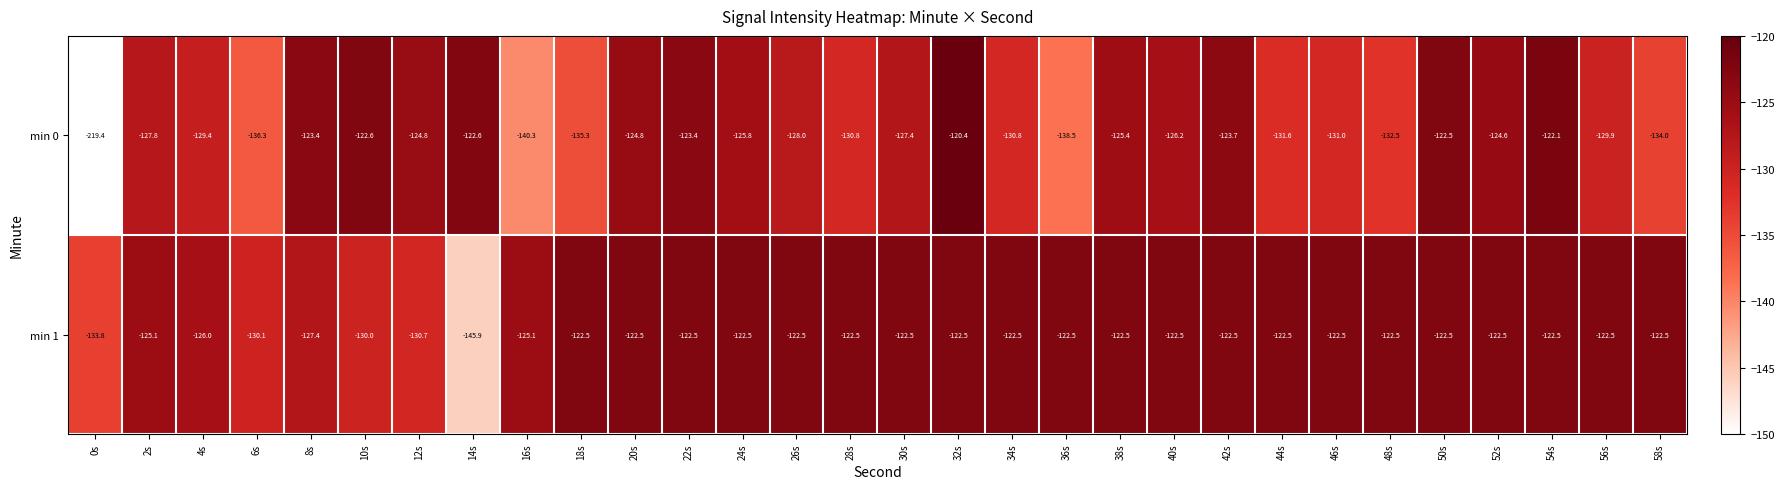

Is it true that min 1 equals -122.5 at 46s?

True